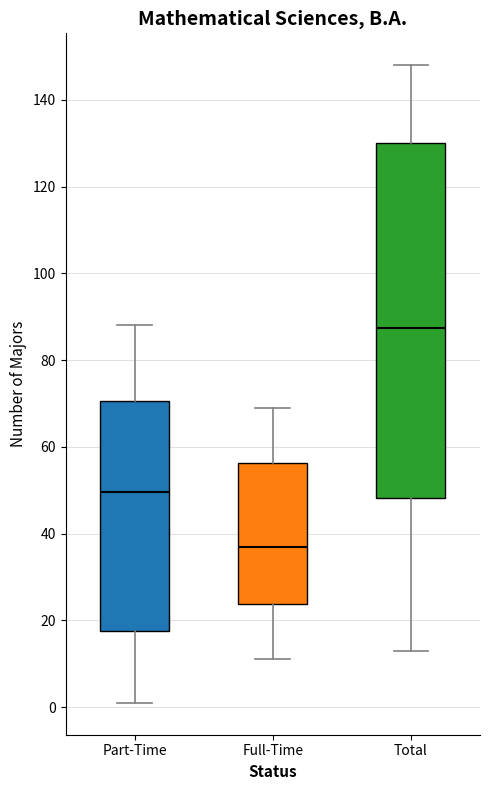

Which box is the tallest, from its lower edge to its upper edge?

Total